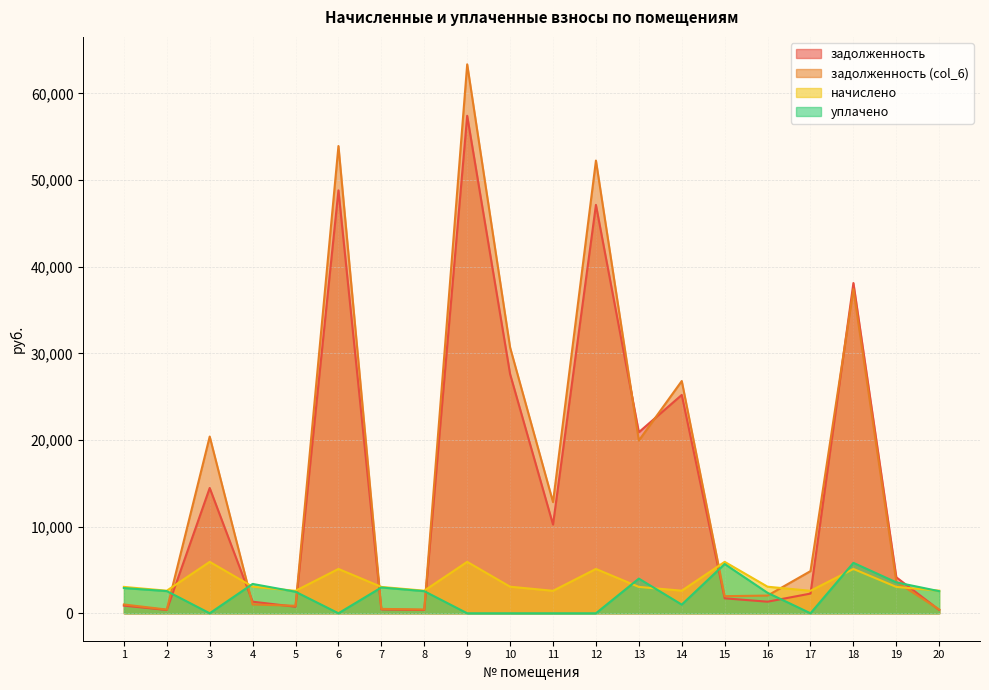

Does the chart display data point markers on the line(s)?

No